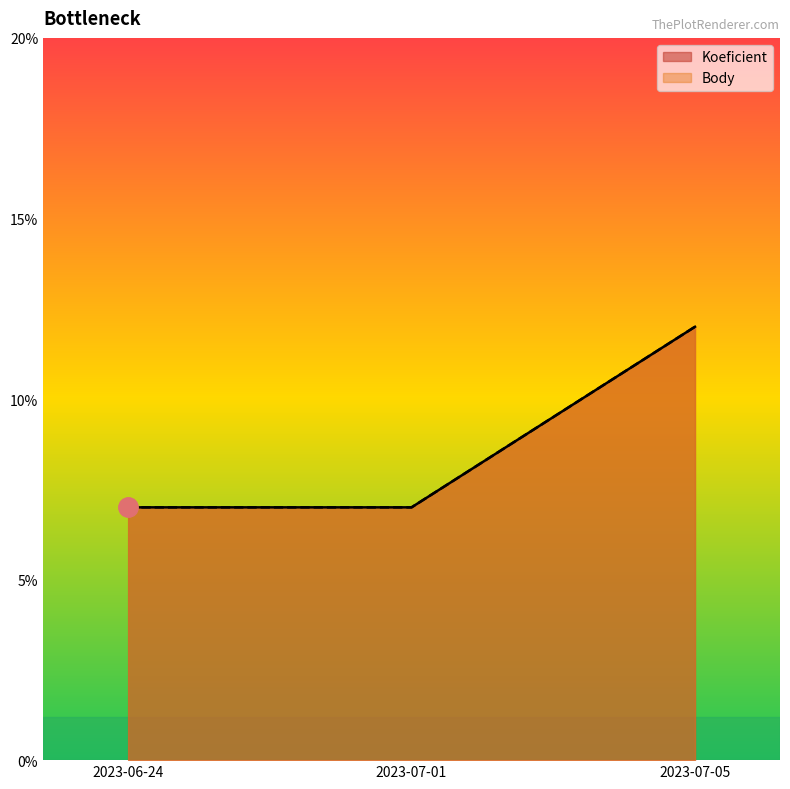

What is the value of the Body point at the 3rd from the left?

12